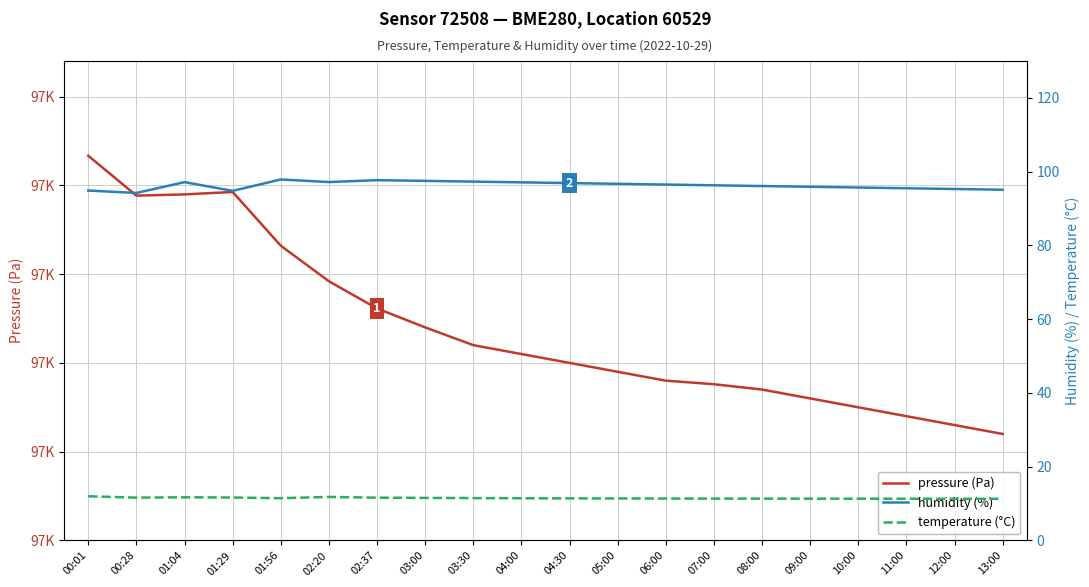

What is the label of the 5th point from the left?

01:56